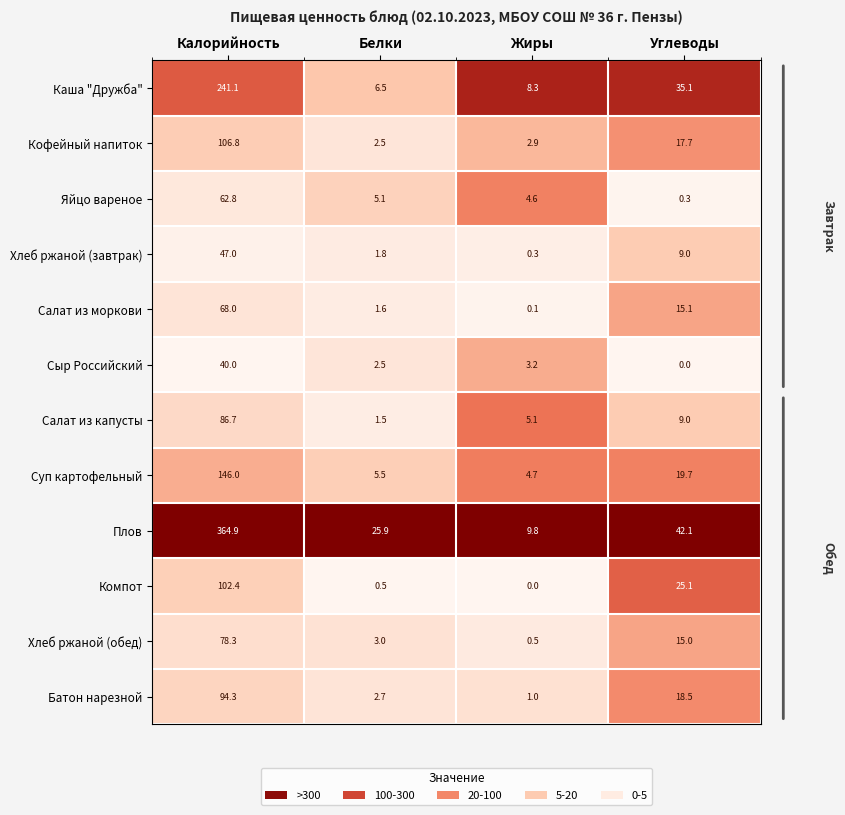

Which series changed the most between Белки and Жиры?

Плов